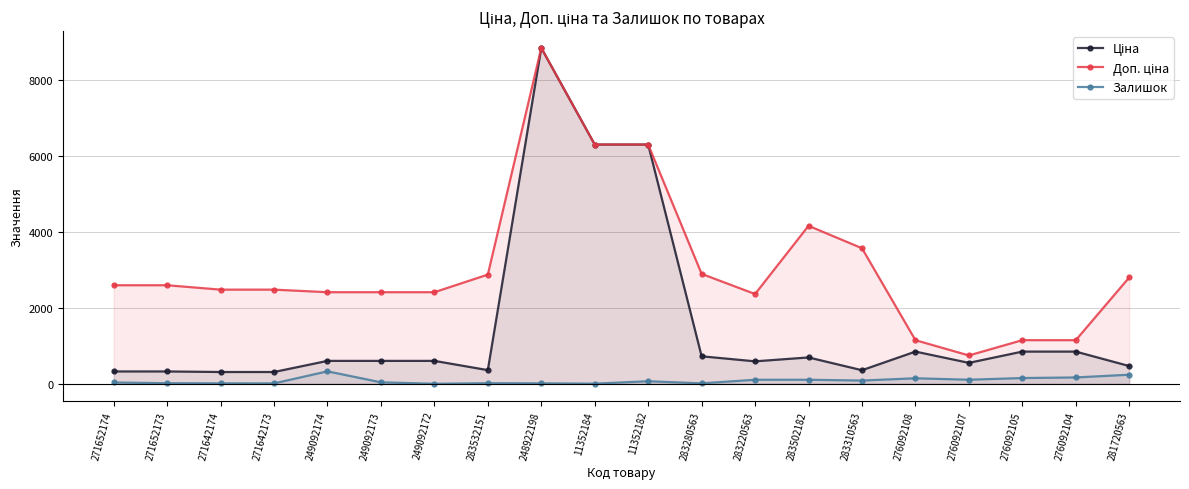

Reading right to left, transcribe all the data shown in this chart.

Ціна: 281720563=467.3	276092104=848.4	276092105=848.4	276092107=551.5	276092108=848.4	283310563=357.4	283502182=694.3	283220563=591.6	283280563=724.5	11352182=6308.8	11352184=6308.8	248922198=8856.7	283532151=359.9	249092172=603.7	249092173=603.7	249092174=603.7	271642173=310.3	271642174=310.3	271652173=324.8	271652174=324.8
Доп. ціна: 281720563=2803.6	276092104=1149.7	276092105=1149.7	276092107=747.0	276092108=1149.7	283310563=3573.9	283502182=4165.6	283220563=2366.5	283280563=2897.8	11352182=6308.8	11352184=6308.8	248922198=8856.7	283532151=2878.8	249092172=2414.8	249092173=2414.8	249092174=2414.8	271642173=2482.4	271642174=2482.4	271652173=2598.3	271652174=2598.3
Залишок: 281720563=239.0	276092104=167.0	276092105=151.0	276092107=107.0	276092108=145.0	283310563=85.0	283502182=106.0	283220563=106.0	283280563=11.0	11352182=67.0	11352184=3.0	248922198=11.0	283532151=15.0	249092172=0.0	249092173=38.0	249092174=328.0	271642173=10.0	271642174=11.0	271652173=15.0	271652174=34.0